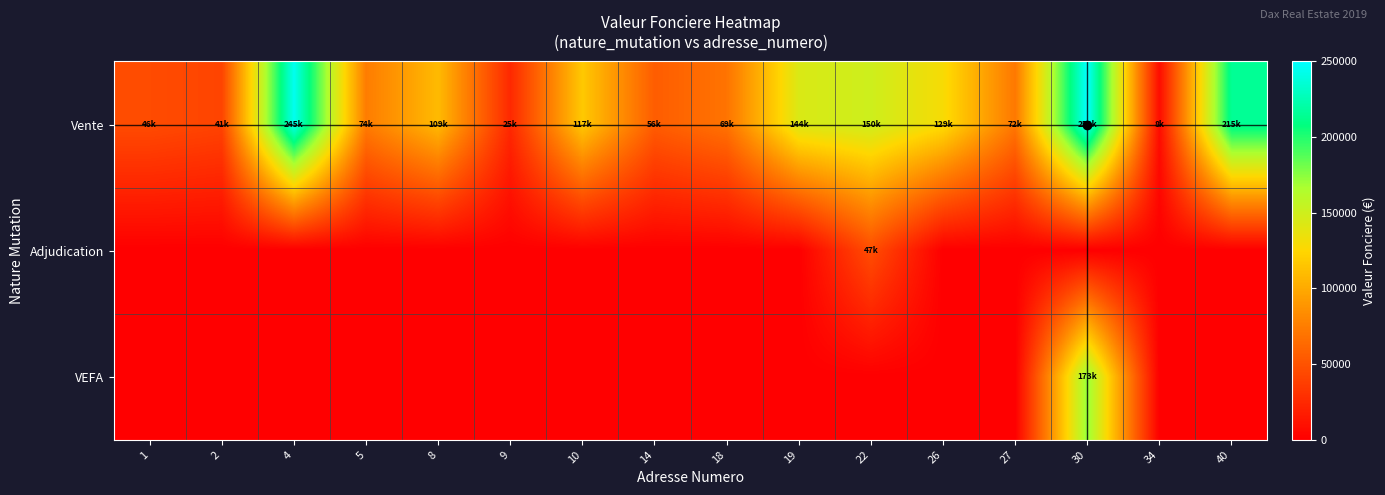

Which category has the lowest value across all series?

1